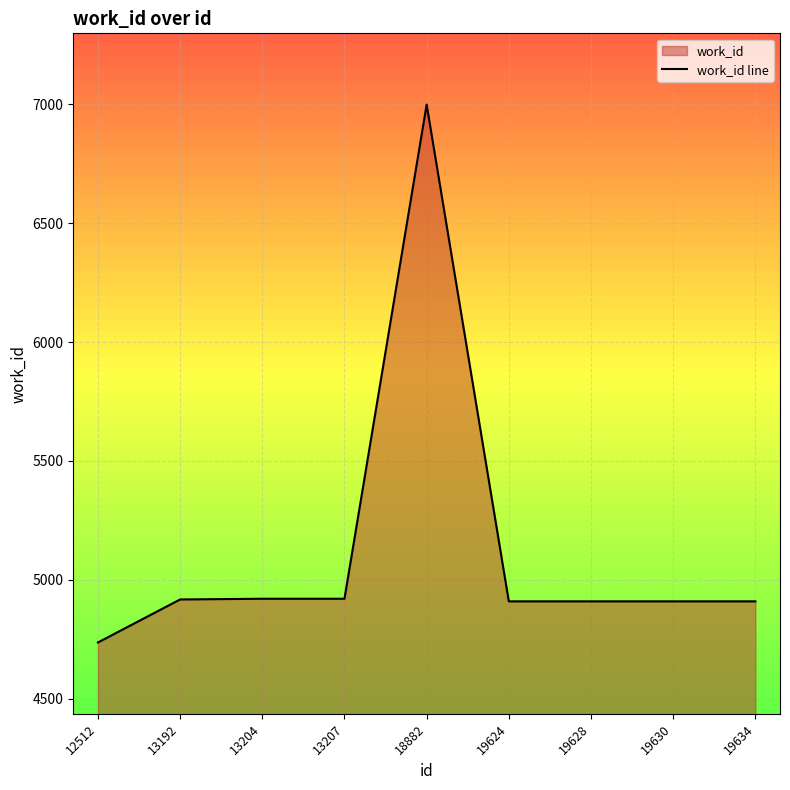

Reading left to right, list all the values displayed in this chart.

12512=4736	13192=4917	13204=4920	13207=4920	18882=6999	19624=4909	19628=4909	19630=4909	19634=4909